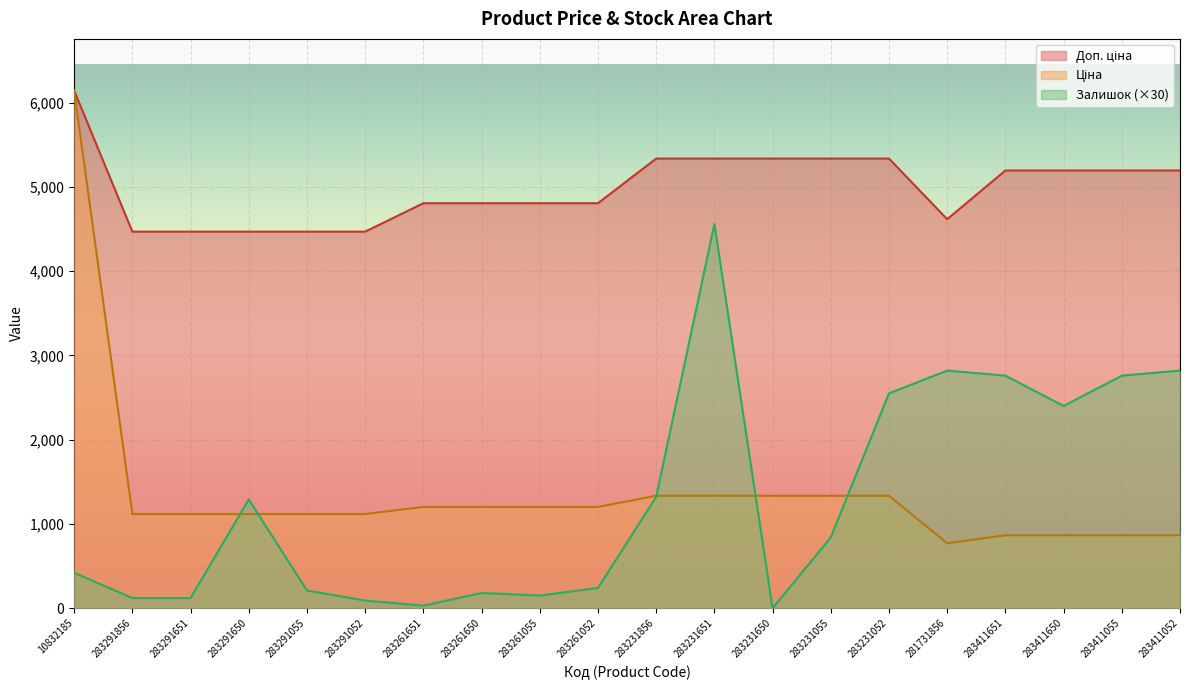

What is the value of the Ціна point at the 4th from the left?

1117.4